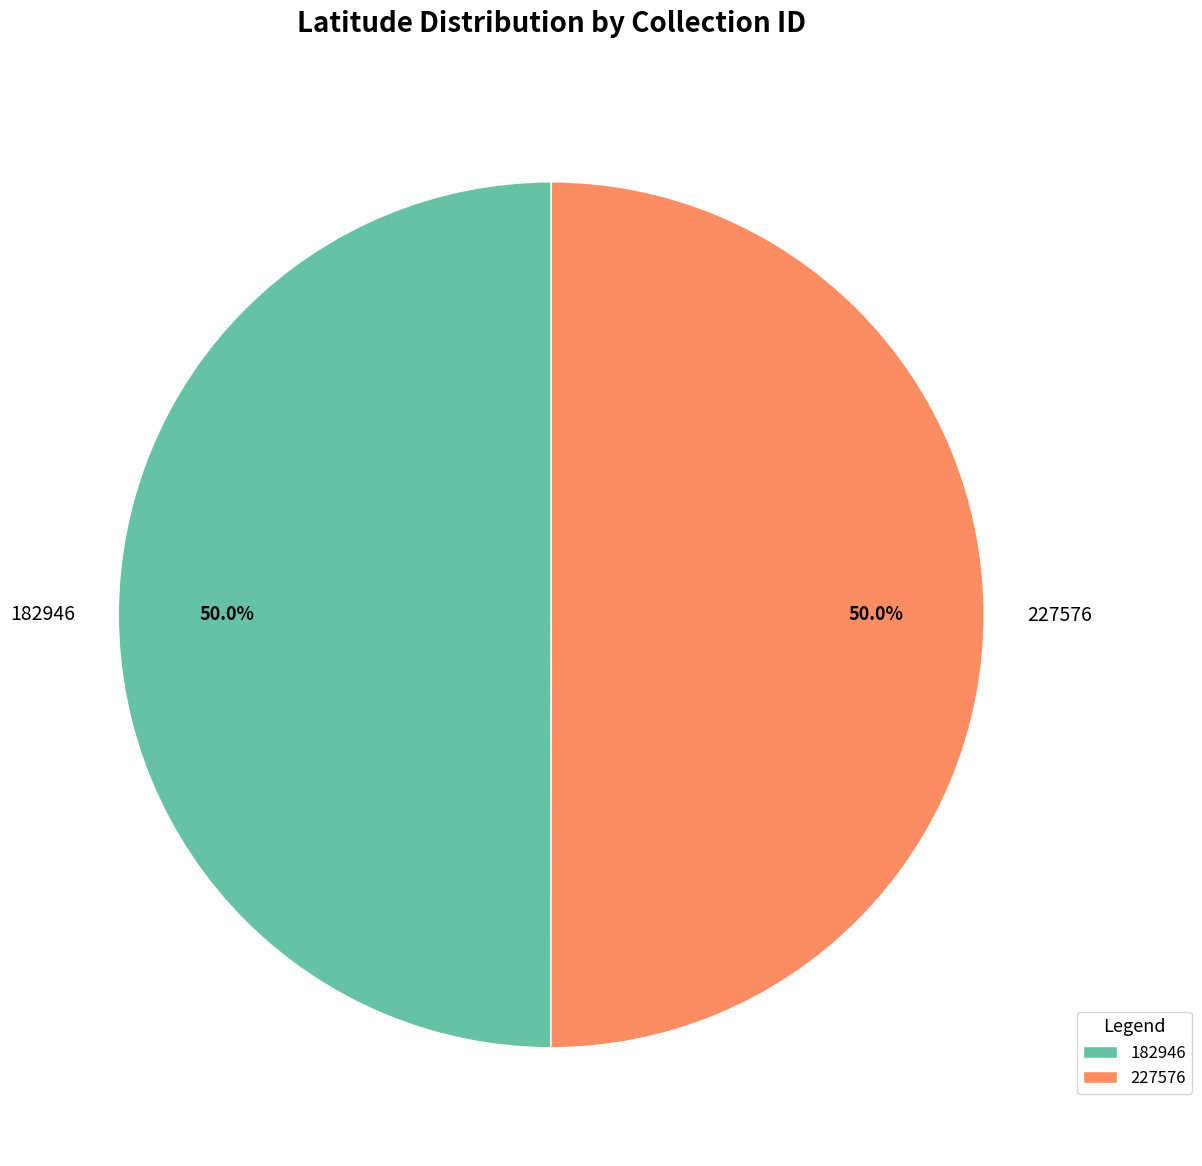

Combined, do 182946 and 227576 account for over 50%?

Yes